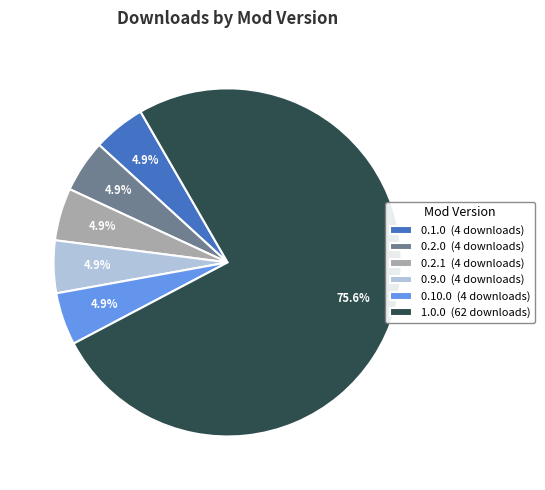

Which slice represents more than half of the pie?

1.0.0